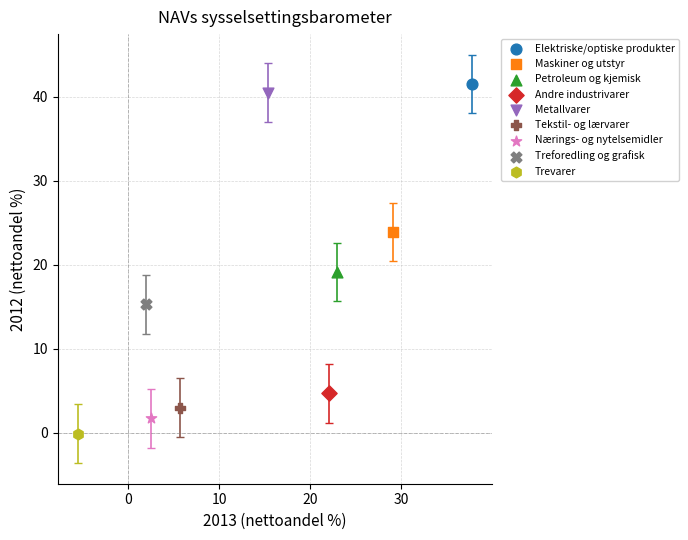

What are all the series names shown in the legend?

Elektriske/optiske produkter, Maskiner og utstyr, Petroleum og kjemisk, Andre industrivarer, Metallvarer, Tekstil- og lærvarer, Nærings- og nytelsemidler, Treforedling og grafisk, Trevarer